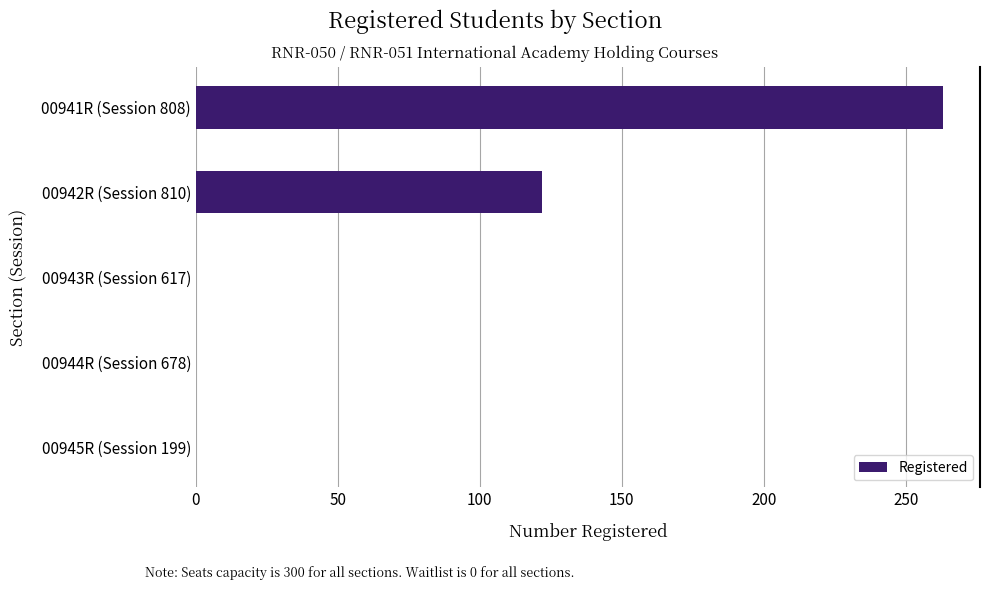

How many series are shown in this chart?

1